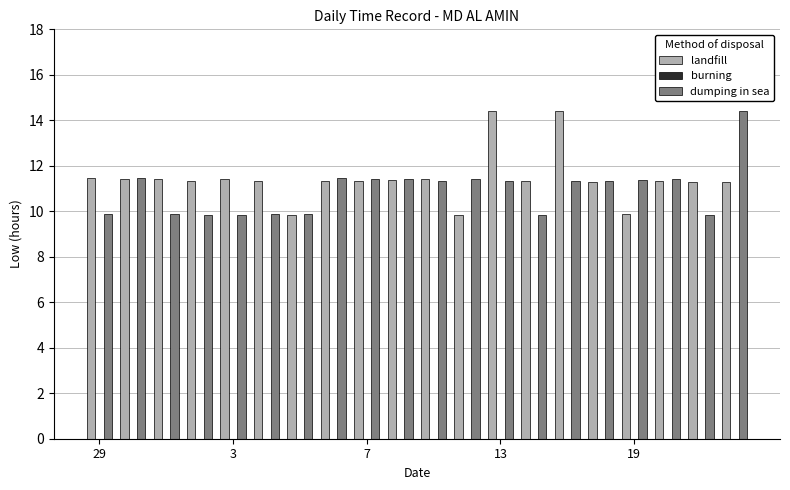

What is the minimum value shown in the chart?

9.8